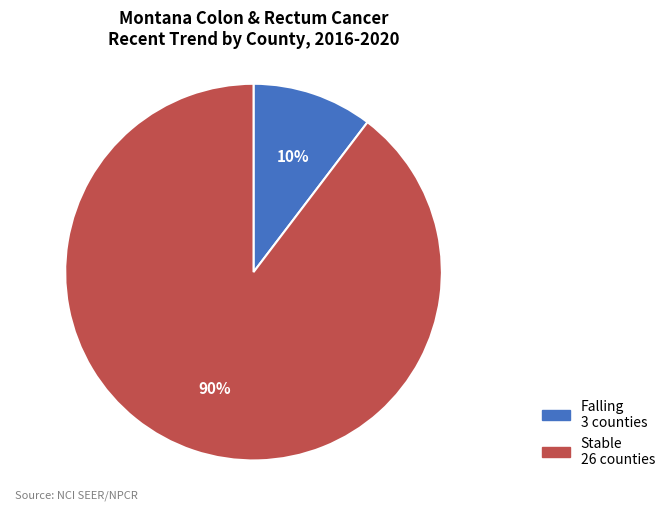

Is there any slice that represents more than half of the pie?

Yes